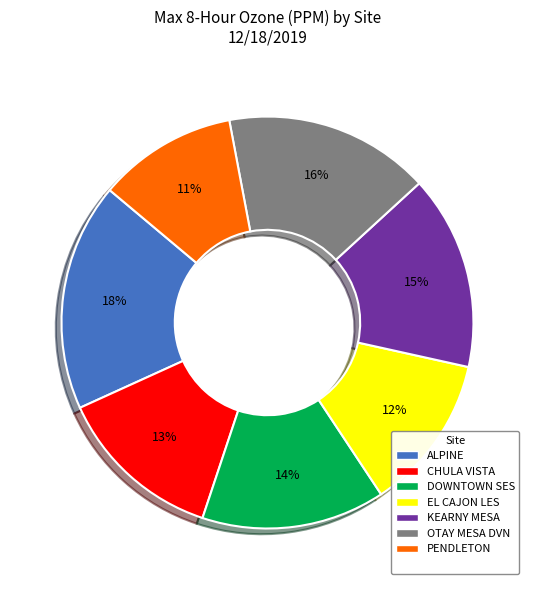

To the nearest percent, what is the average slice percentage?

14%